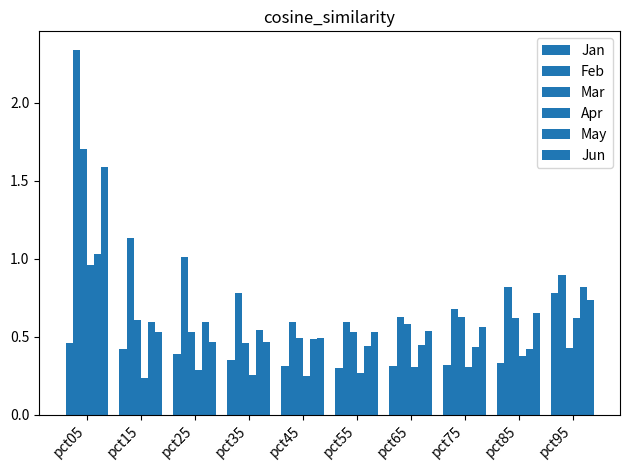

Are the bars horizontal?

No